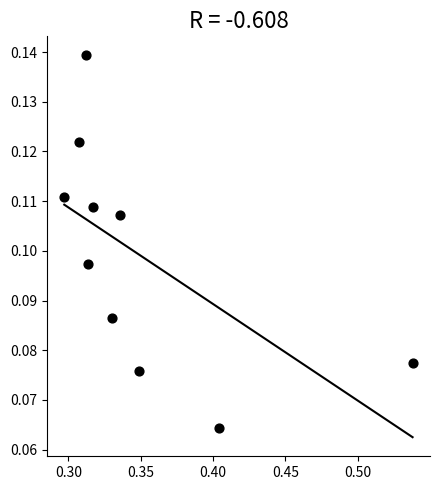

What is the average X value?

0.4